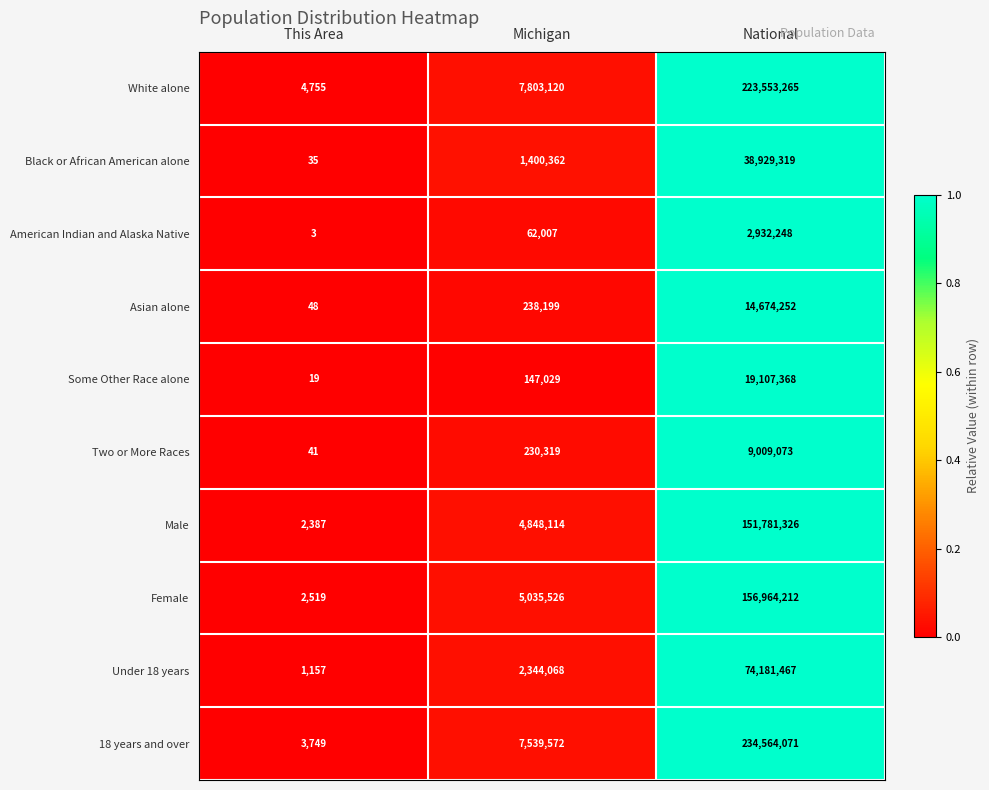

Which series has the largest total across all categories?

18 years and over